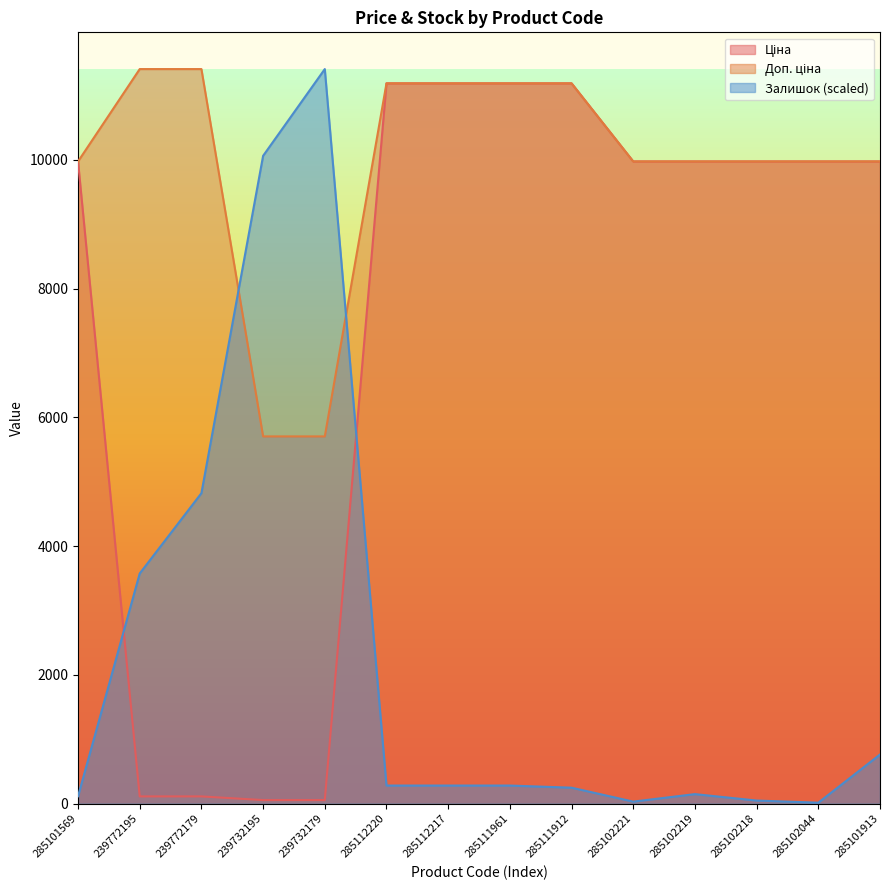

Which series ends up on top after the final intersection of Доп. ціна and Залишок?

Доп. ціна